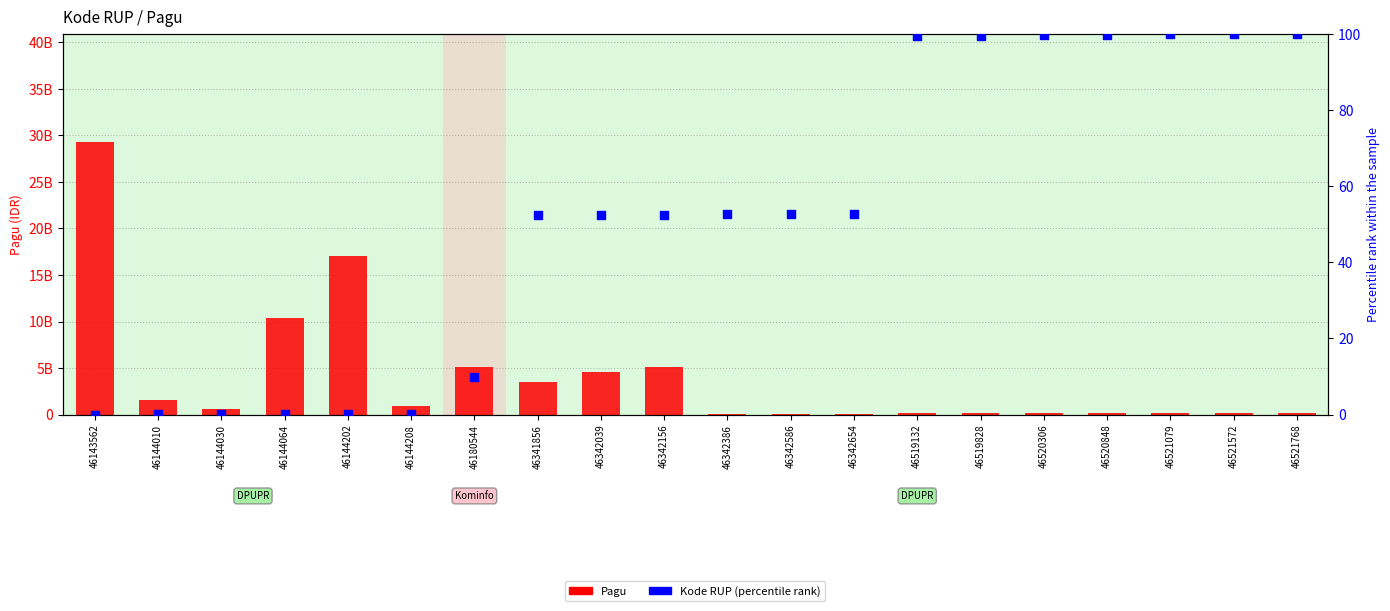

Which series has the largest total across all categories?

Pagu